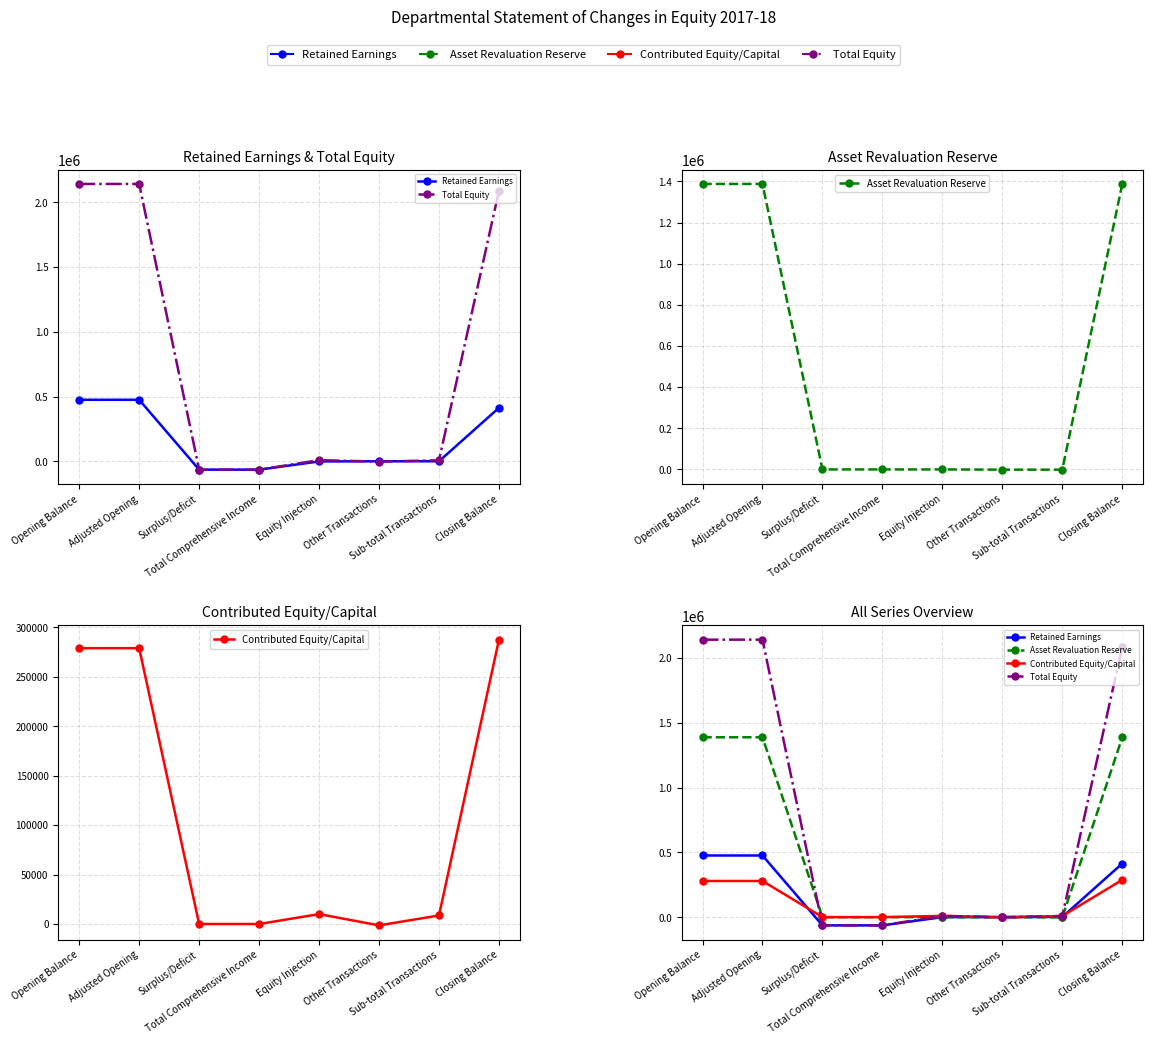

What is the value of the Contributed Equity/Capital point at the 6th from the left?

-1384